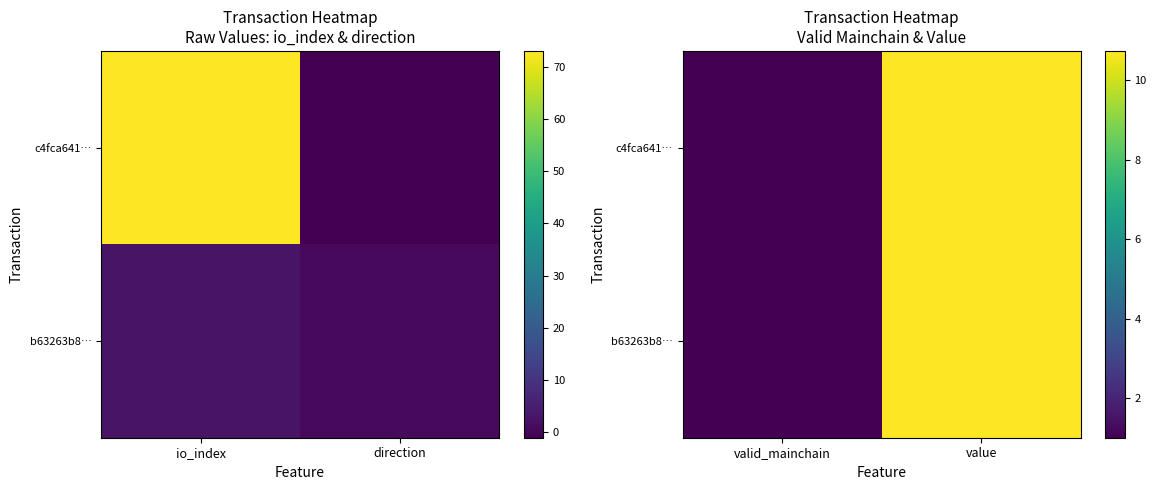

What is the sum of the b63263b8… values at valid_mainchain and value?

11.7